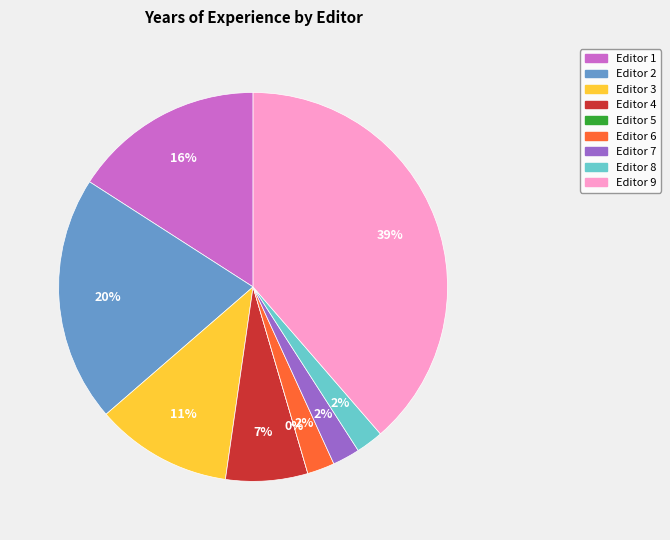

How many slices are in this pie chart?

9